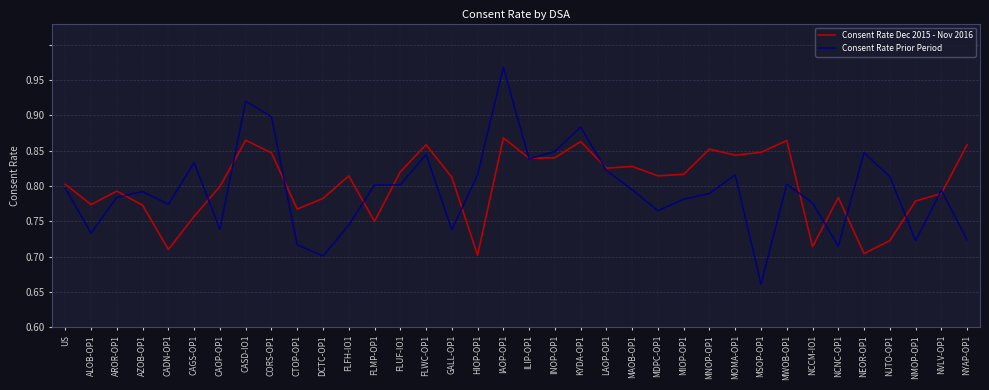

Does the chart have visible grid lines?

Yes